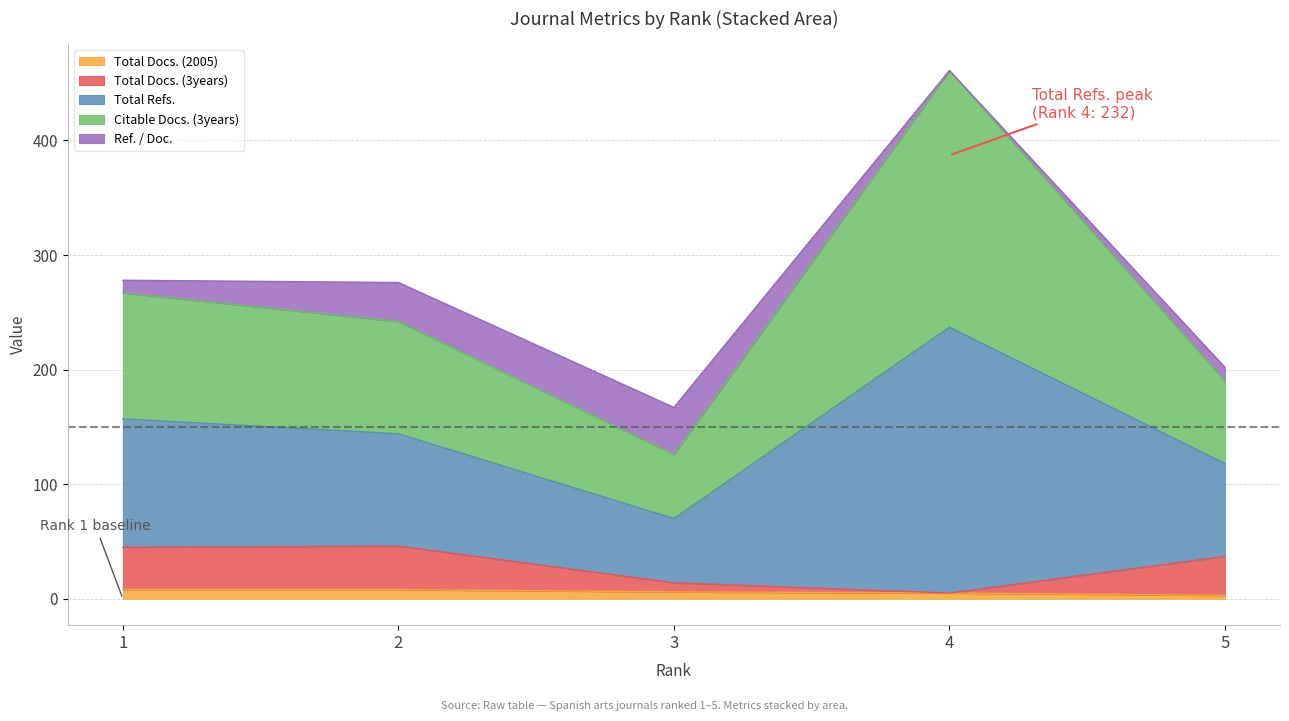

At which category is the sum across all series the highest?

4